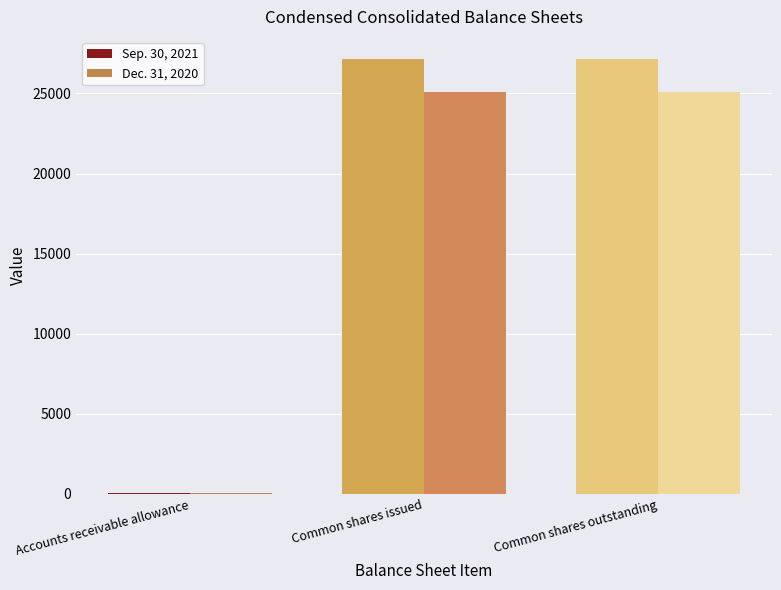

Is the value of Dec. 31, 2020 at Common shares outstanding greater than the value of Sep. 30, 2021 at Common shares issued?

No